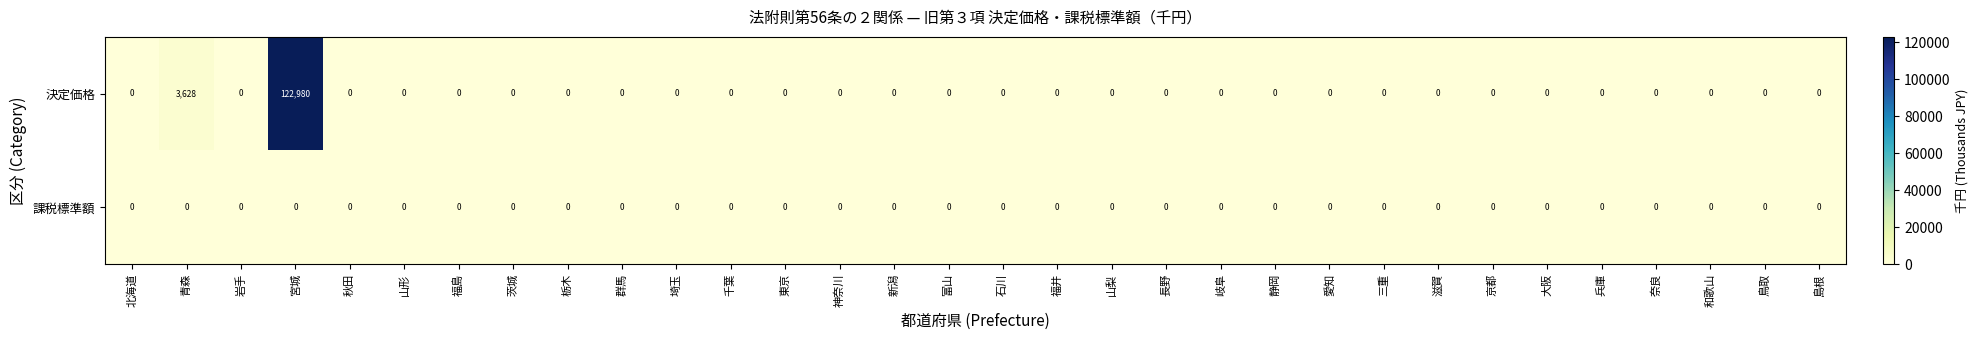

What is the difference between the highest and lowest values at 宮城?

122980